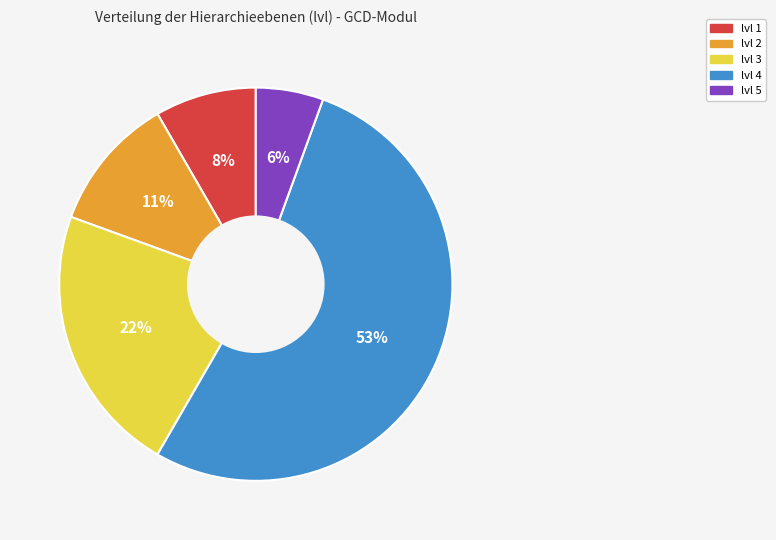

How many segments does this pie chart have?

5